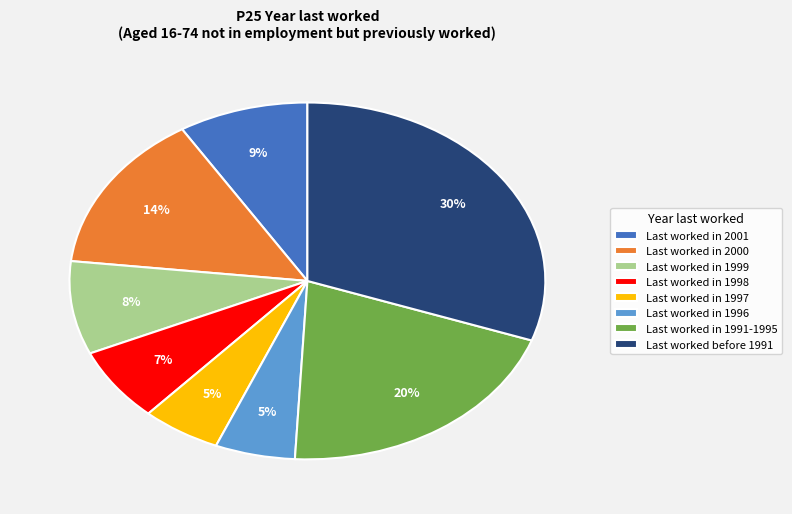

To the nearest percent, what is the average slice percentage?

12%